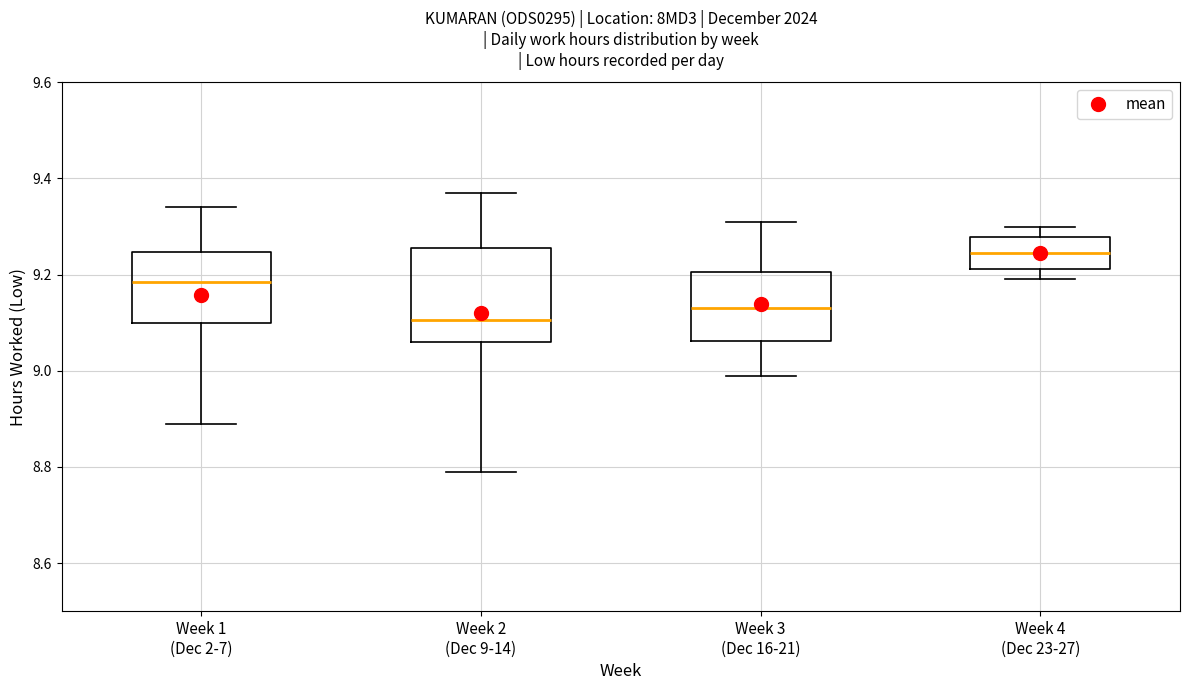

Reading left to right, transcribe this box plot: for each box, give where its median line is, the range the box spans, and where its two whiskers end, as read against the y-axis. The values are not printed on the chart, so give them approximately, as read against the axis.

Week 1 (Dec 2-7): median 9.18, box 9.10 to 9.24, whiskers 8.90 to 9.34
Week 2 (Dec 9-14): median 9.10, box 9.06 to 9.26, whiskers 8.80 to 9.38
Week 3 (Dec 16-21): median 9.14, box 9.06 to 9.20, whiskers 9.00 to 9.32
Week 4 (Dec 23-27): median 9.24, box 9.22 to 9.28, whiskers 9.20 to 9.30